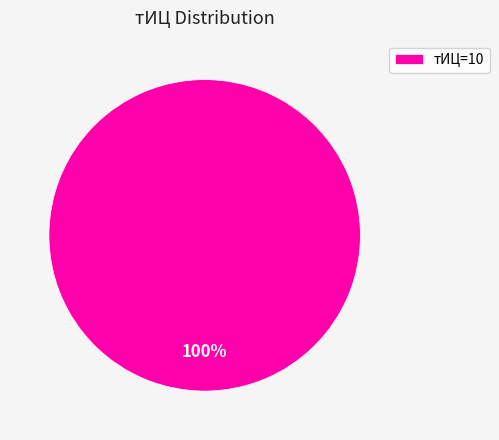

The тИЦ=10 slice represents 100% of the pie. True or false?

True